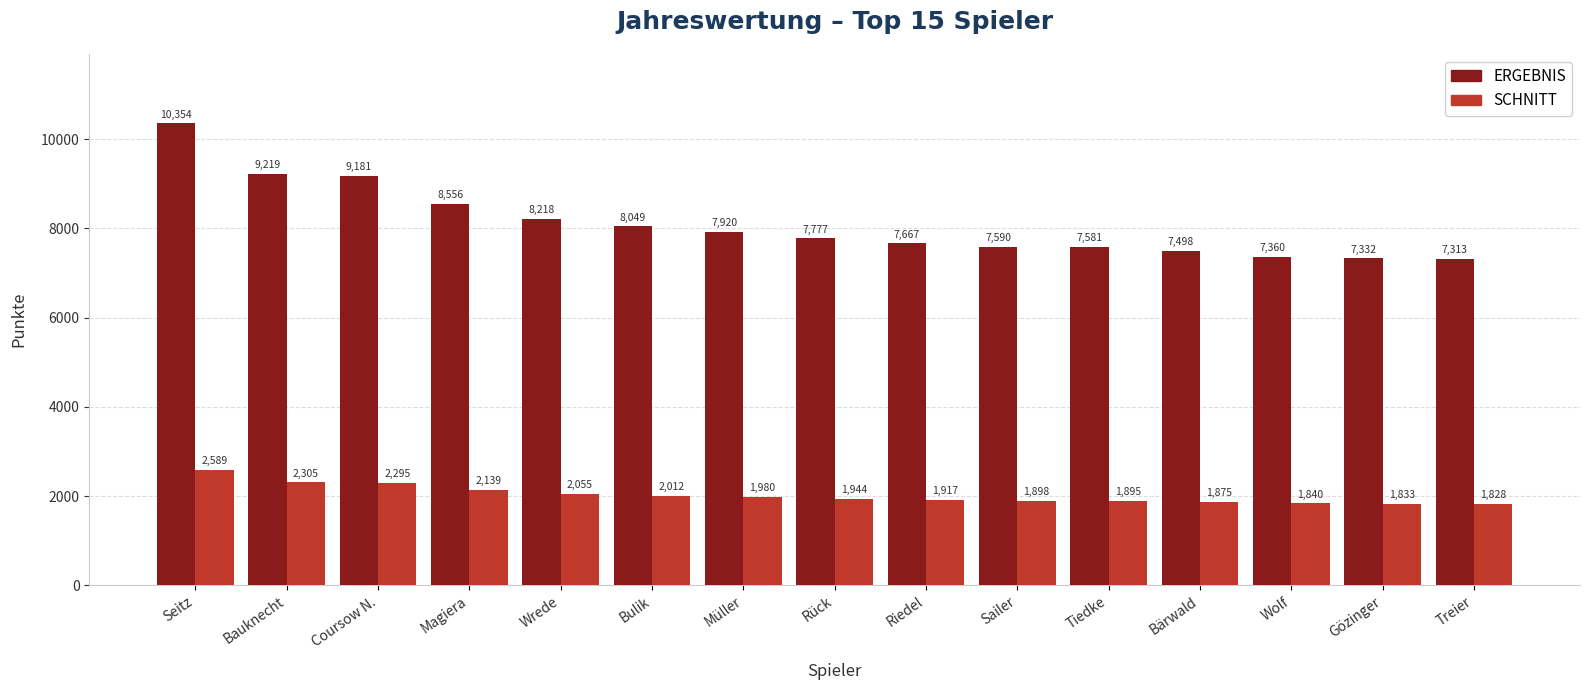

What is the label of the 3rd bar from the left?

Coursow N.